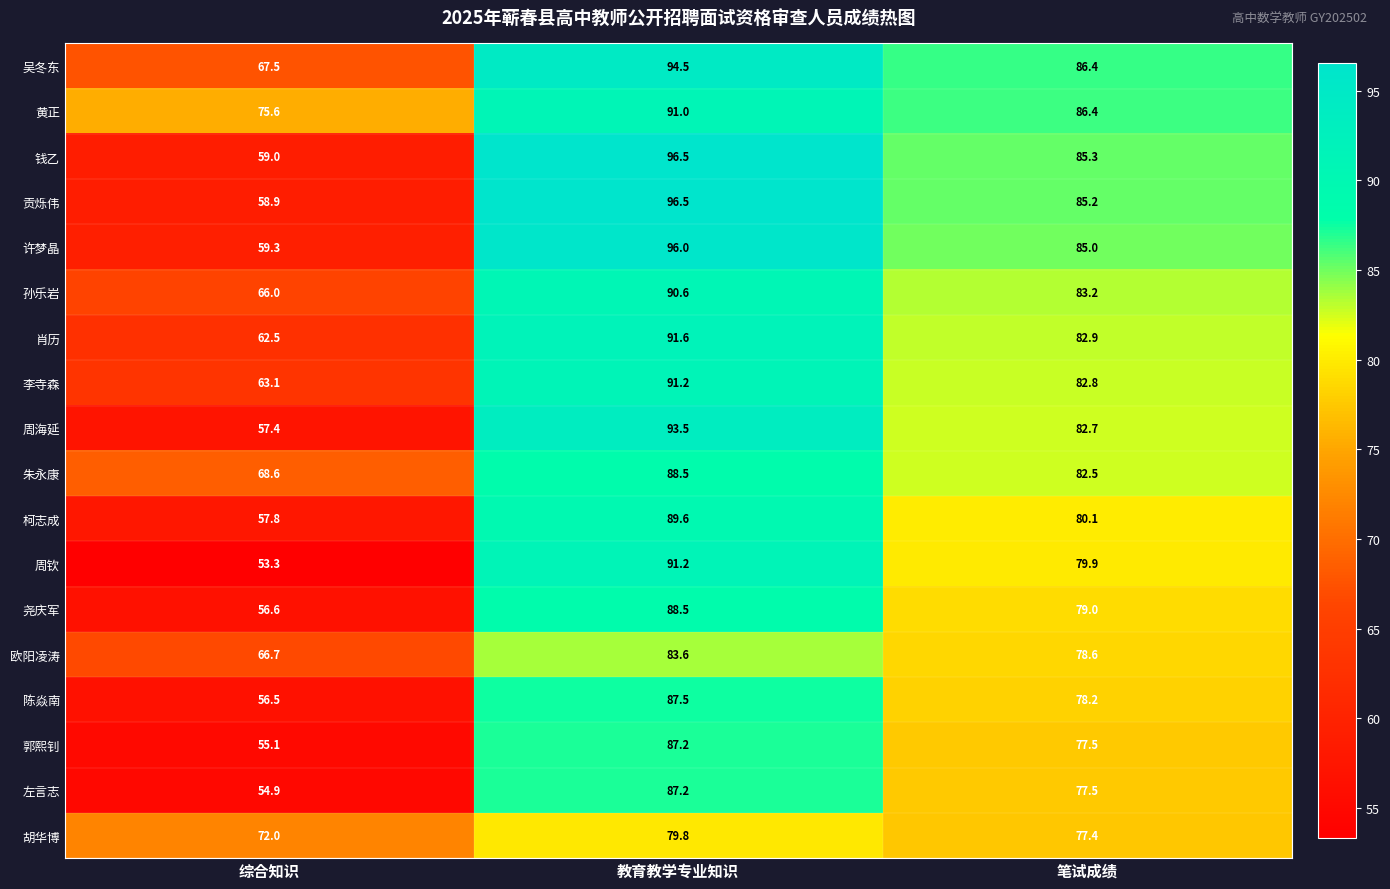

Which series has the widest spread of values?

周钦